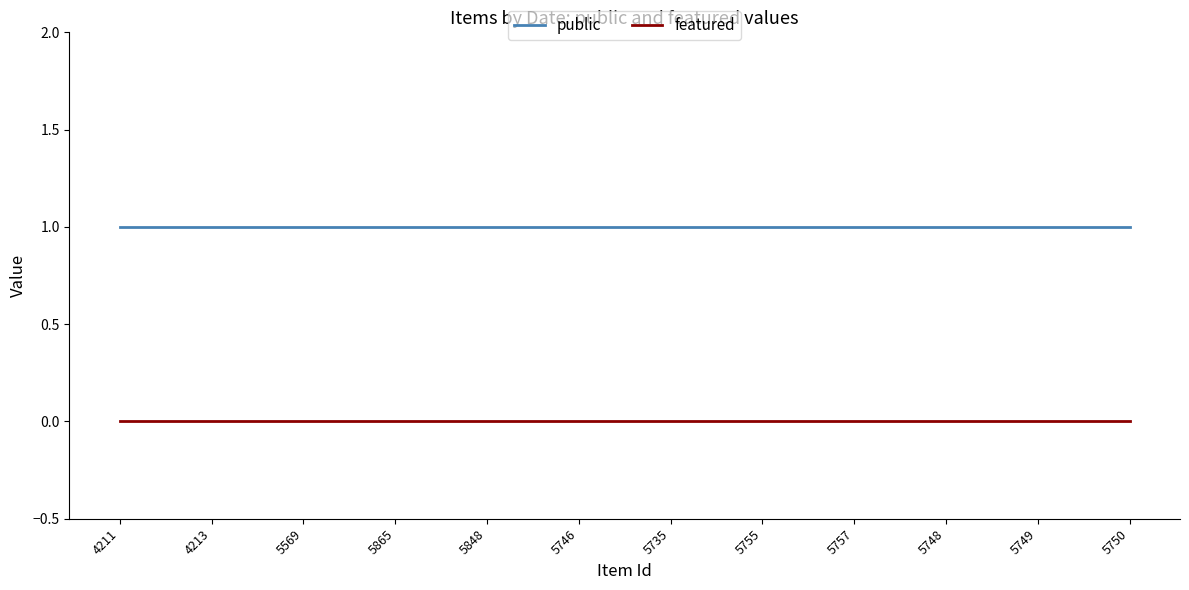

What is the average value of the public series?

1